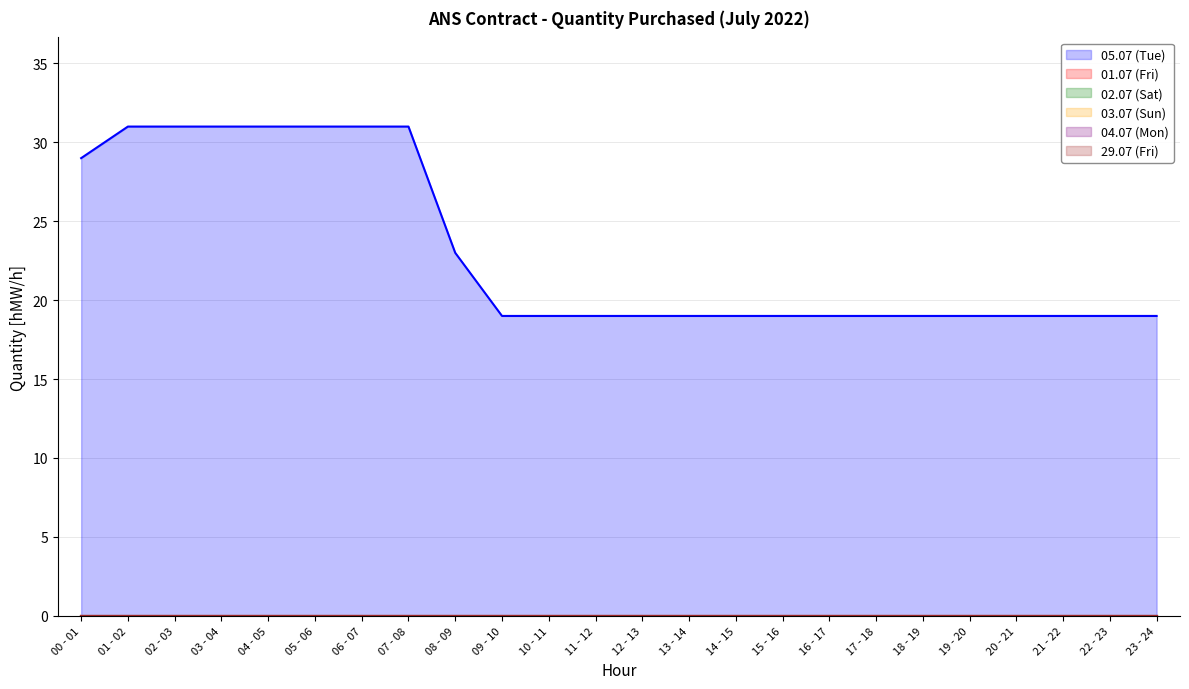

How many lines are shown in the chart?

6